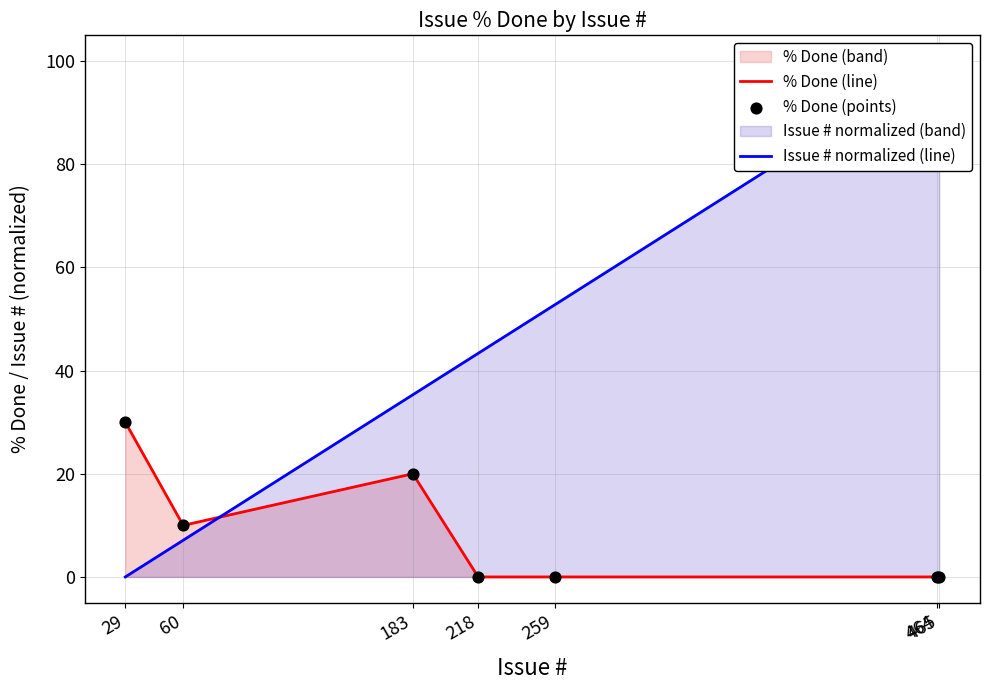

Which series reaches the minimum Y coordinate?

% Done (line)